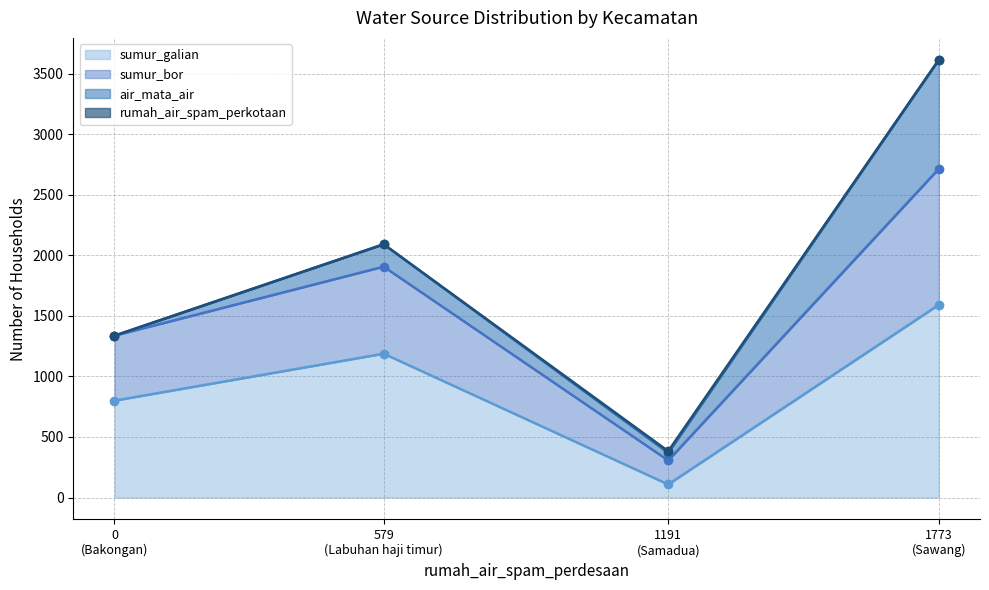

At which label is sumur_bor closest to 1992?

579 (Labuhan haji timur)